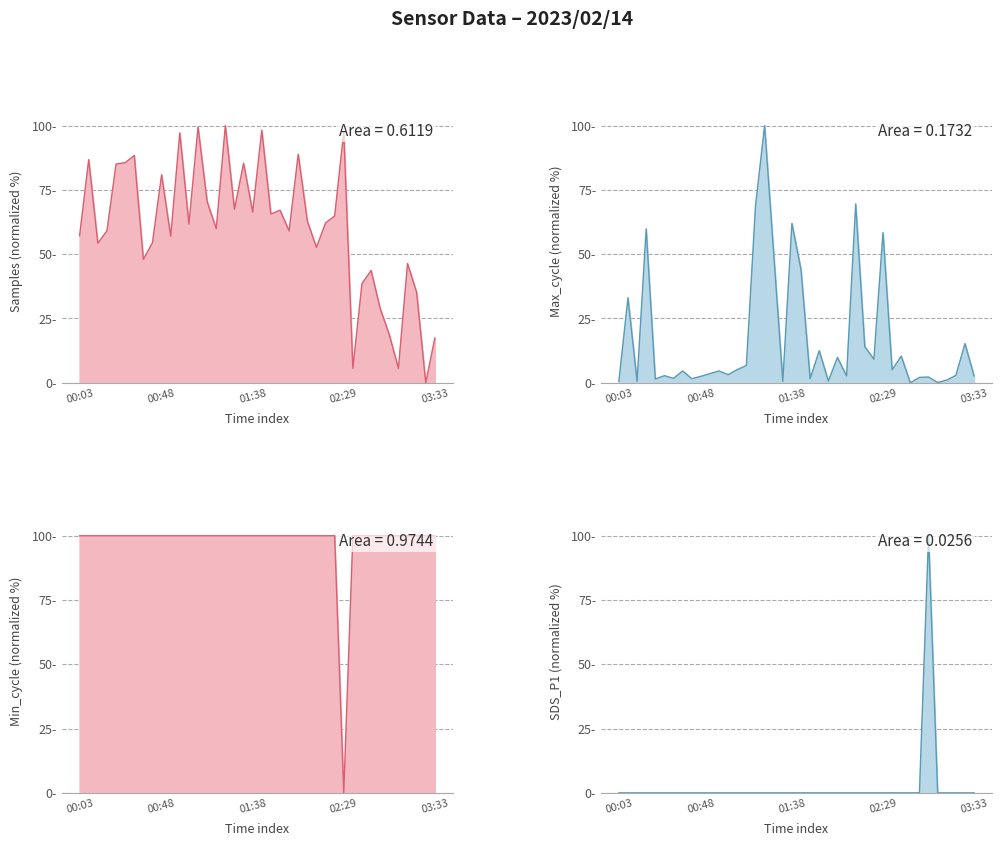

What is the label of the 17th point from the right?

01:58